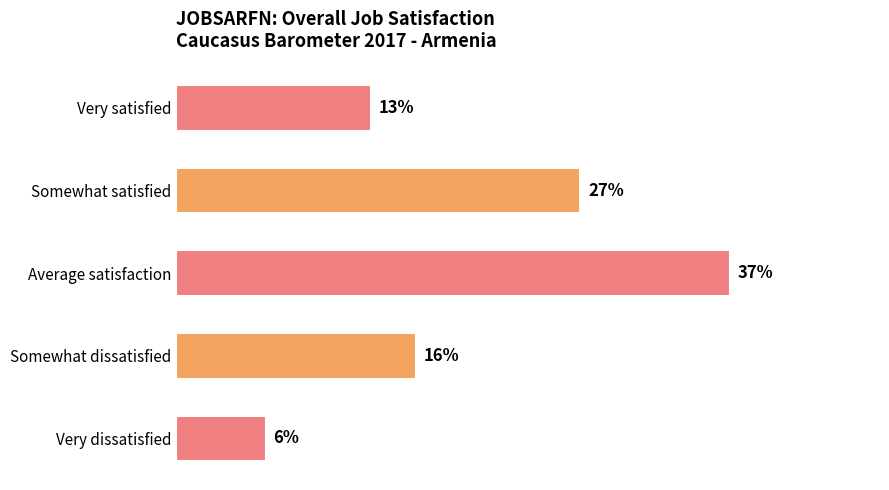

List the labels in order of value, smallest first.

Very dissatisfied, Very satisfied, Somewhat dissatisfied, Somewhat satisfied, Average satisfaction